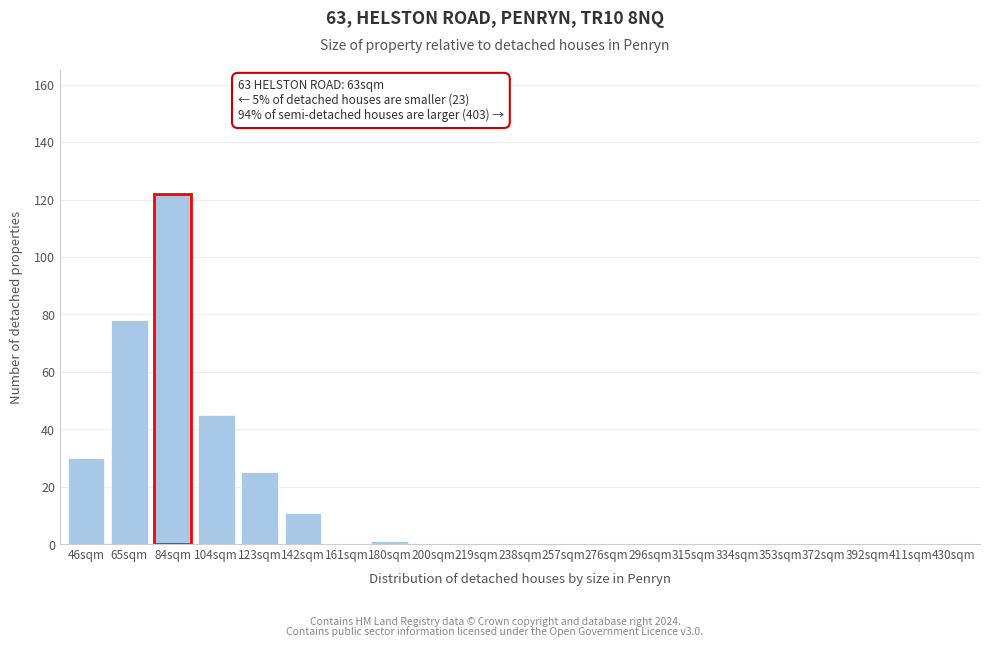

Reading right to left, transcribe all the data shown in this chart.

430sqm=0	411sqm=0	392sqm=0	372sqm=0	353sqm=0	334sqm=0	315sqm=0	296sqm=0	276sqm=0	257sqm=0	238sqm=0	219sqm=0	200sqm=0	180sqm=1	161sqm=0	142sqm=11	123sqm=25	104sqm=45	84sqm=122	65sqm=78	46sqm=30